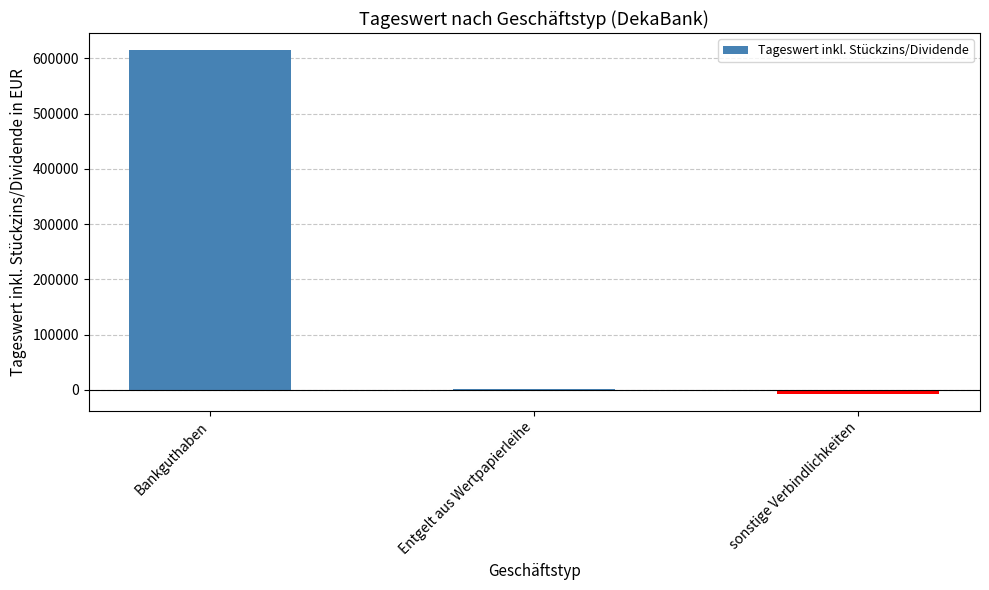

Which has a higher value, Bankguthaben or Entgelt aus Wertpapierleihe?

Bankguthaben